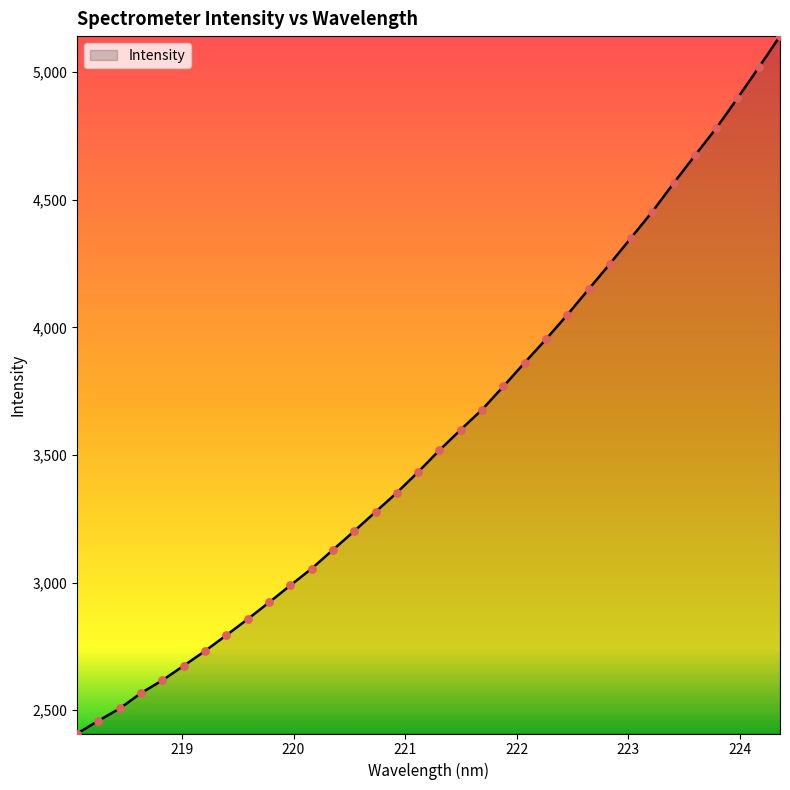

What is the difference between the maximum and minimum values?

2732.3